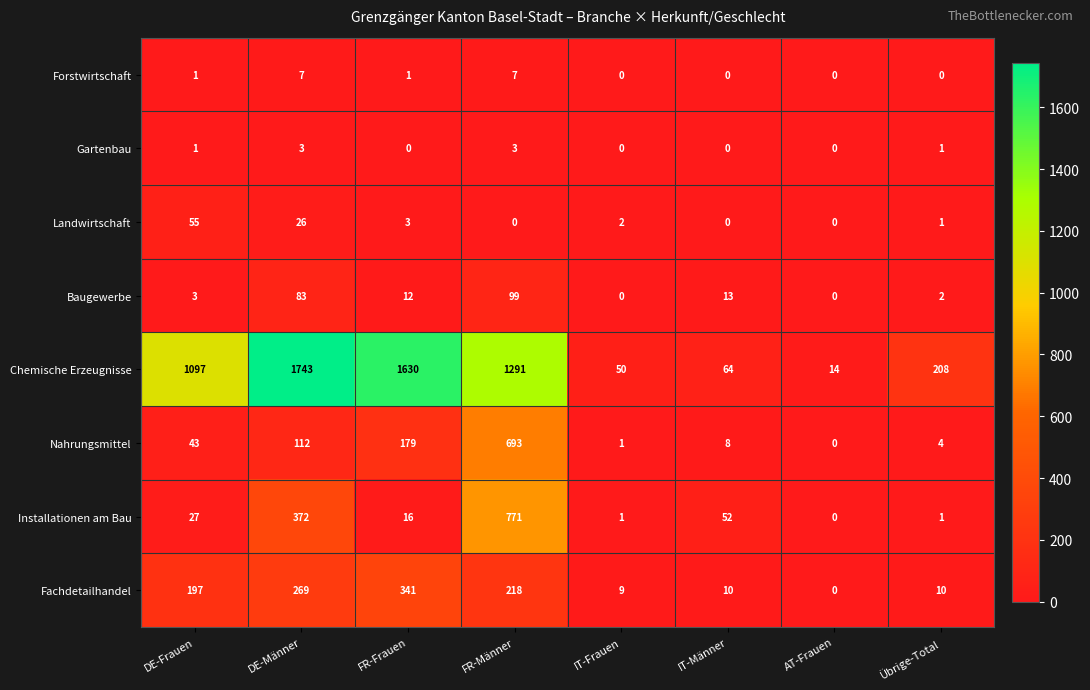

Which series has the largest range (max minus min)?

Chemische Erzeugnisse